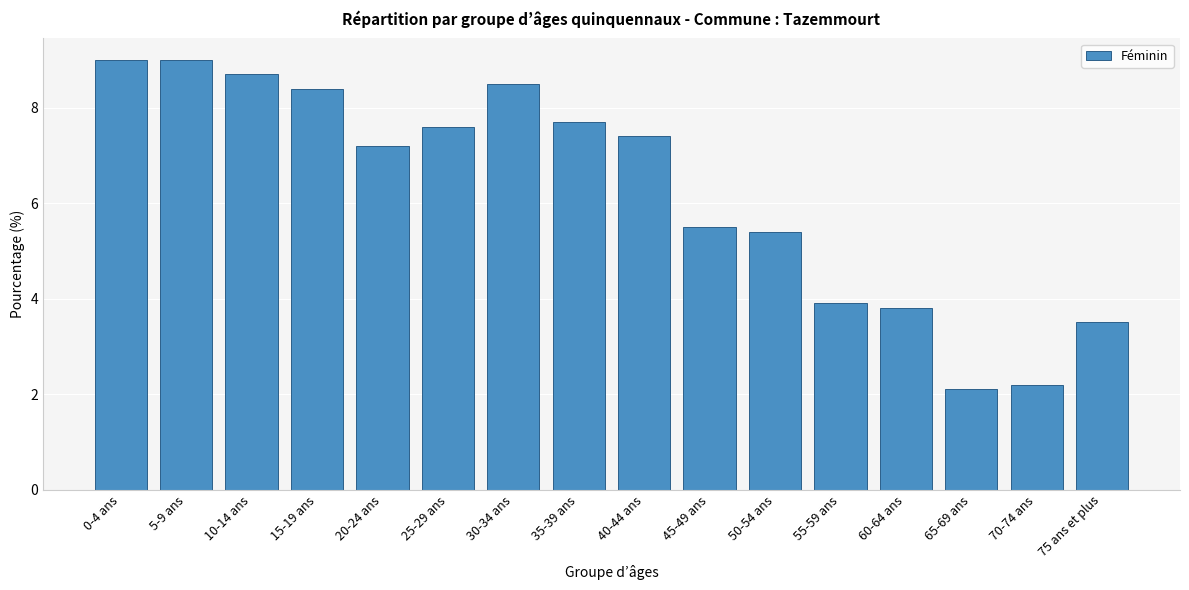

Reading left to right, extract all data points from this chart.

0-4 ans=9.0	5-9 ans=9.0	10-14 ans=8.7	15-19 ans=8.4	20-24 ans=7.2	25-29 ans=7.6	30-34 ans=8.5	35-39 ans=7.7	40-44 ans=7.4	45-49 ans=5.5	50-54 ans=5.4	55-59 ans=3.9	60-64 ans=3.8	65-69 ans=2.1	70-74 ans=2.2	75 ans et plus=3.5